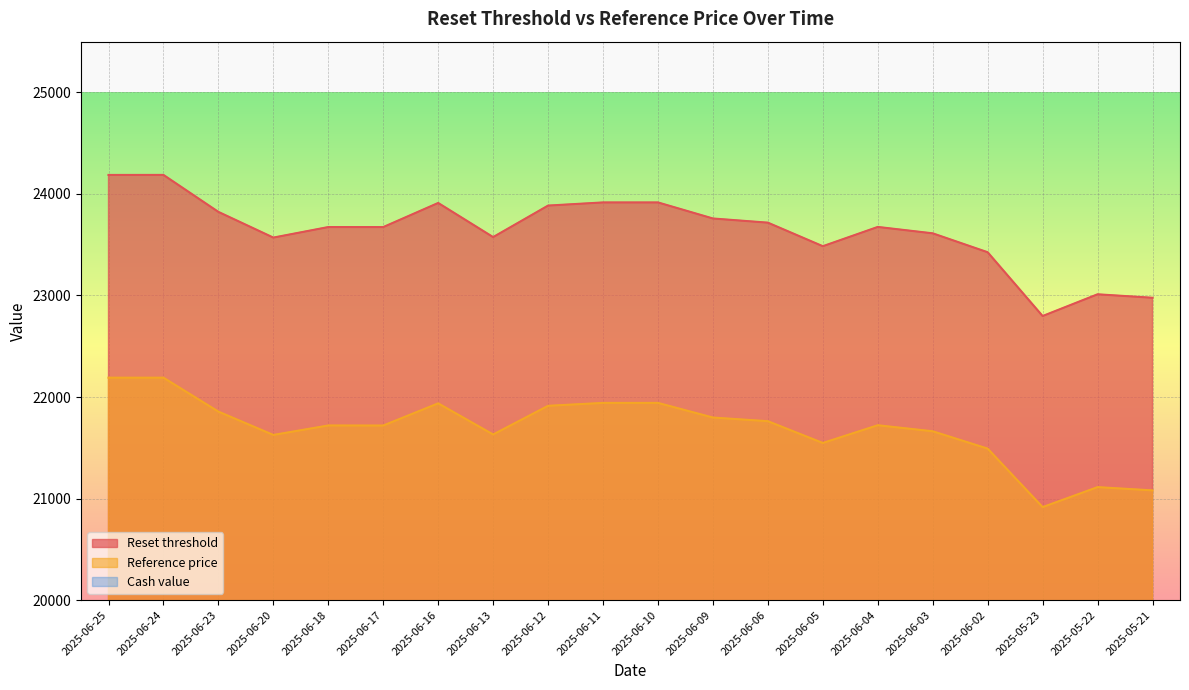

Read the Reset threshold value at 2025-06-23.

23823.4